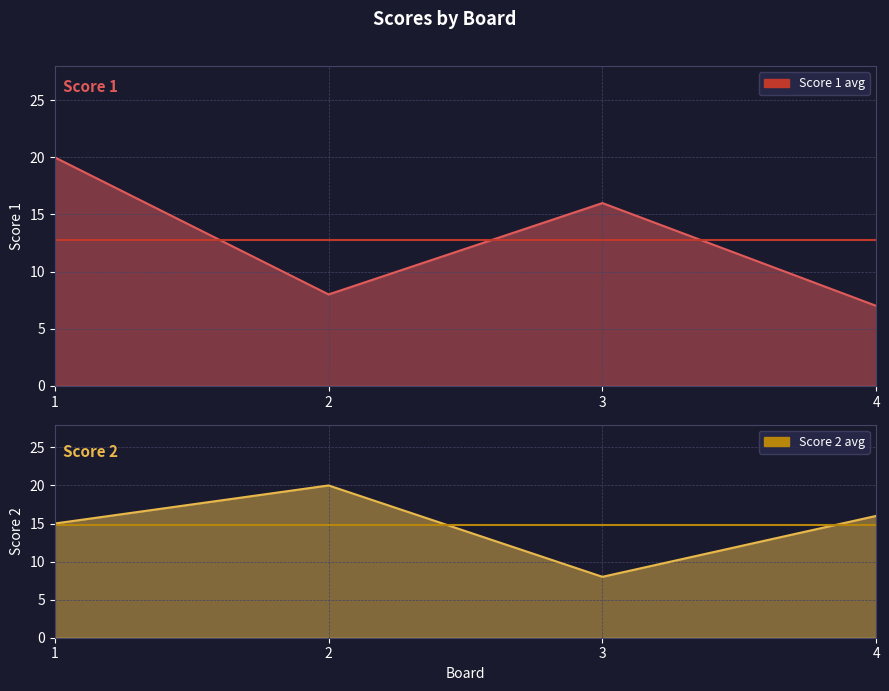

Rank the categories by Score 2 avg value from highest to lowest.

1, 2, 3, 4